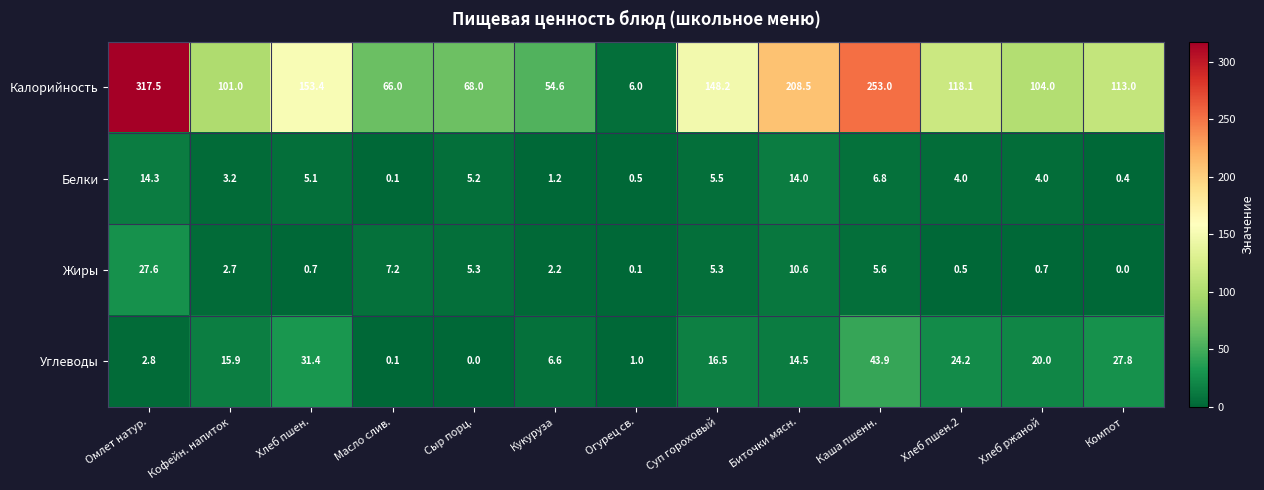

At how many categories does at least one series exceed 300?

1